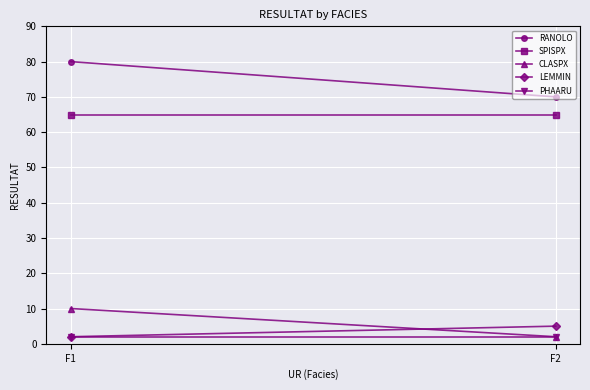

Which series has the widest spread of values?

RANOLO